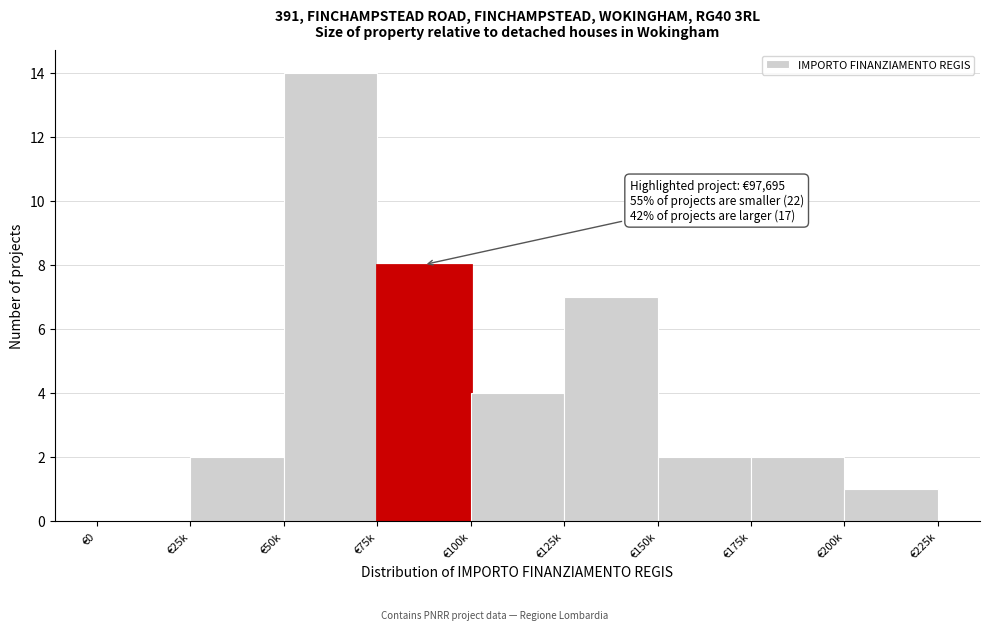

Reading right to left, list all the values displayed in this chart.

€200k=1	€175k=2	€150k=2	€125k=7	€100k=4	€75k=8	€50k=14	€25k=2	€0=0